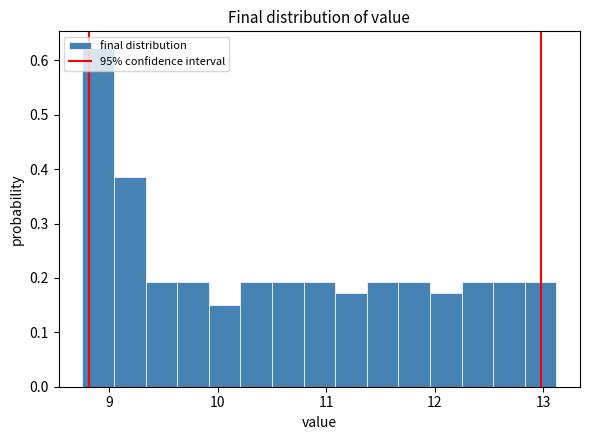

Around what value on the x-axis is the tallest bar? Give the approximate position of its centre, as read against the axis.

8.9